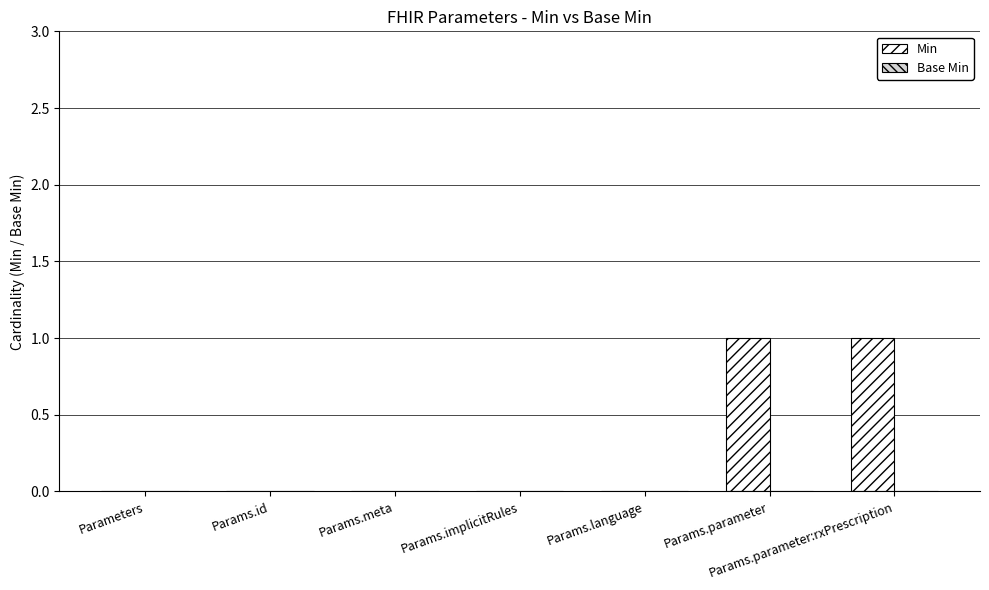

What is the change in value from Params.id to Params.parameter?

+1